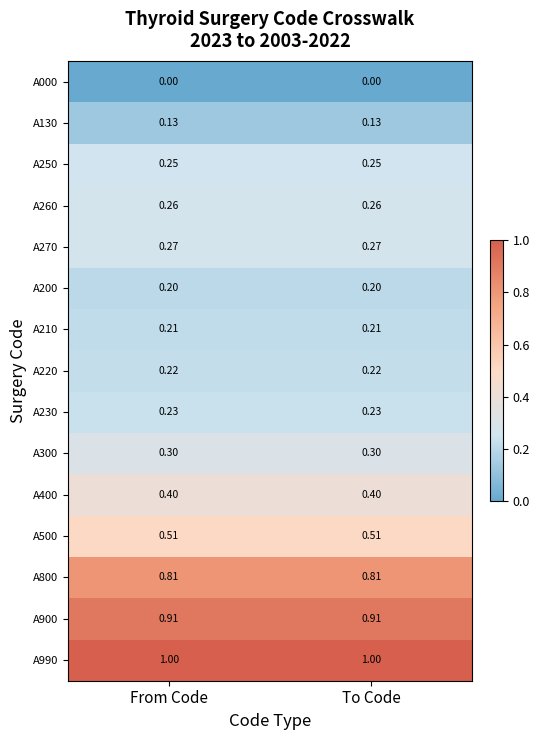

Is the value of A270 at To Code greater than the value of A000 at To Code?

Yes